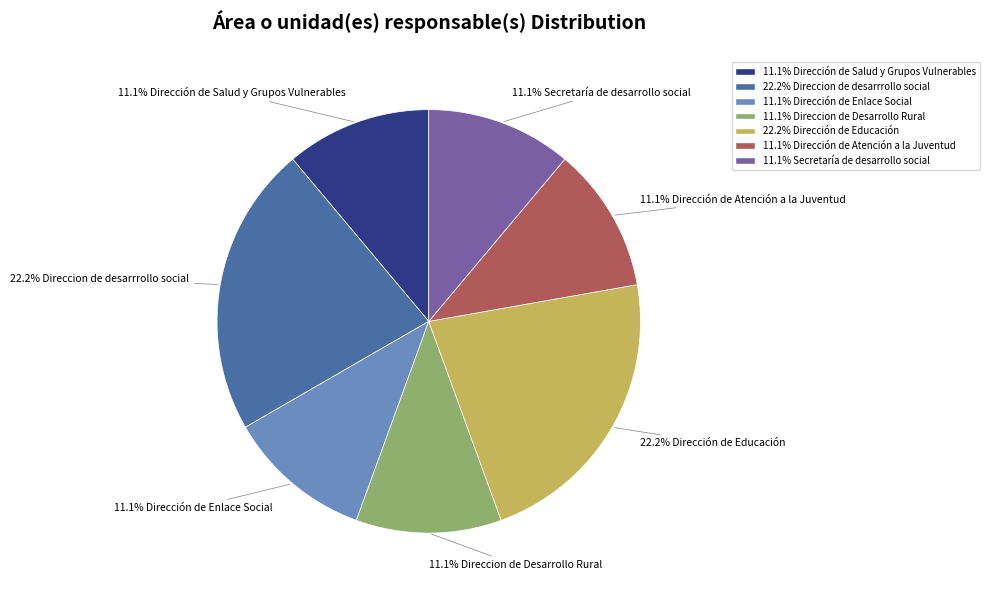

Count the number of slices in the pie.

7